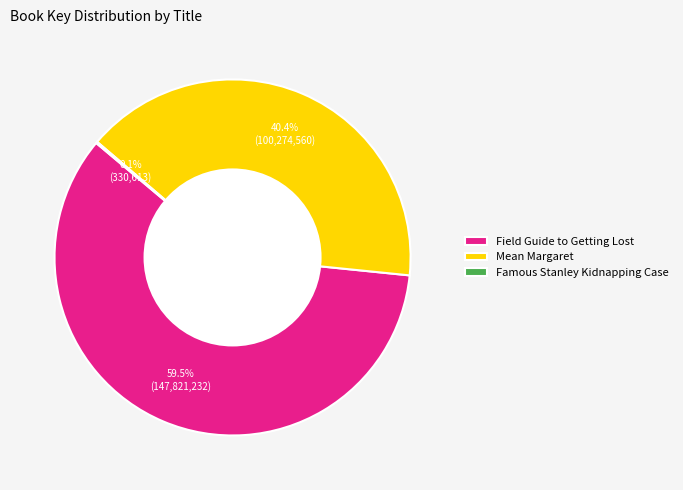

Between Mean Margaret and Field Guide to Getting Lost, which is larger?

Field Guide to Getting Lost